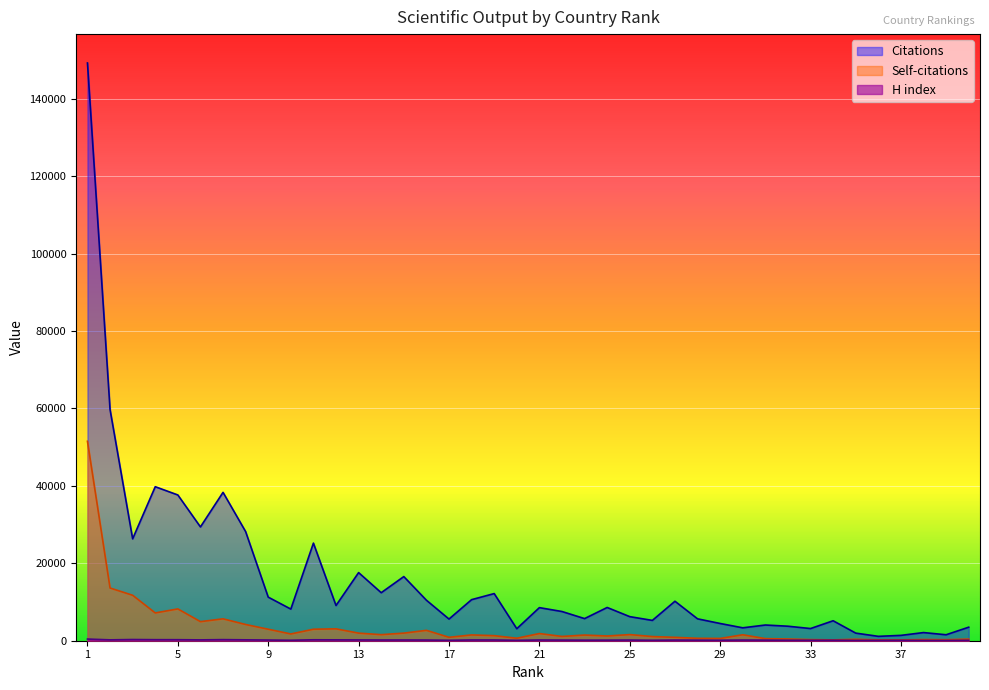

What is the average value of the H index series?

173